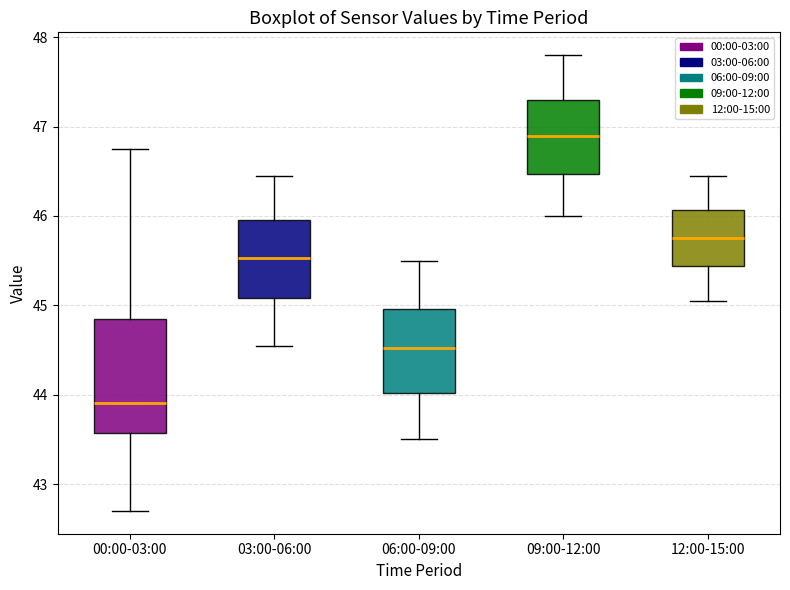

Comparing the boxes themselves (not the whiskers), which one is the tallest?

00:00-03:00